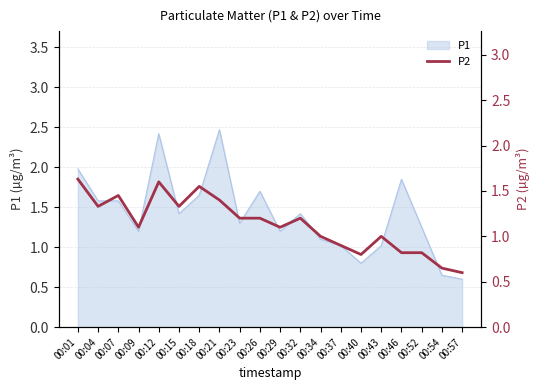

Reading right to left, what are all the values shown in this chart?

00:57=0.6	00:54=0.7	00:52=0.8	00:46=0.8	00:43=1.0	00:40=0.8	00:37=0.9	00:34=1.0	00:32=1.2	00:29=1.1	00:26=1.2	00:23=1.2	00:21=1.4	00:18=1.6	00:15=1.3	00:12=1.6	00:09=1.1	00:07=1.4	00:04=1.3	00:01=1.6